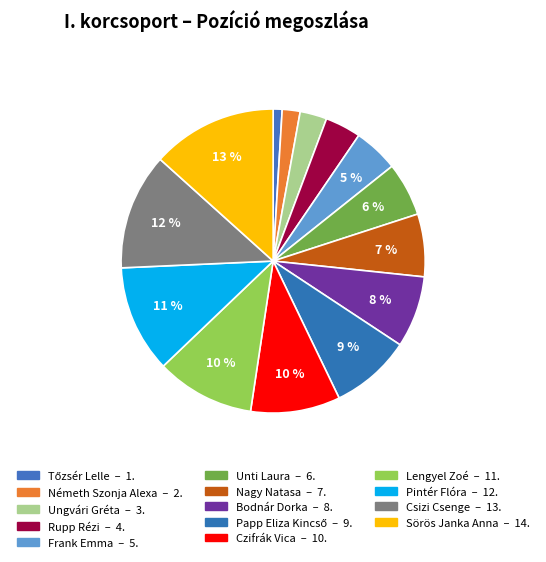

What is the largest slice in the pie chart?

Sörös Janka Anna